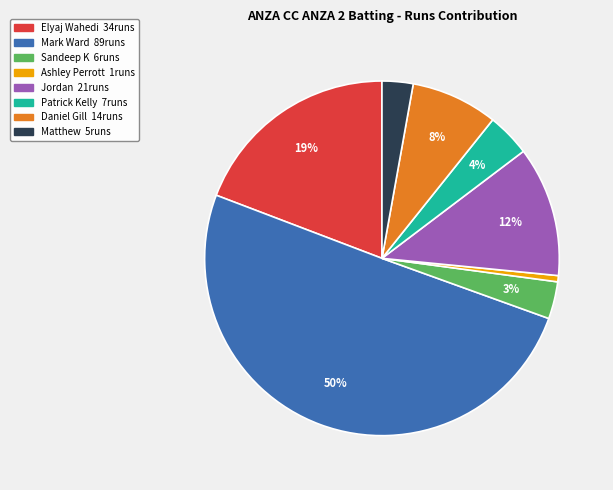

To the nearest percent, what is the average slice percentage?

12%